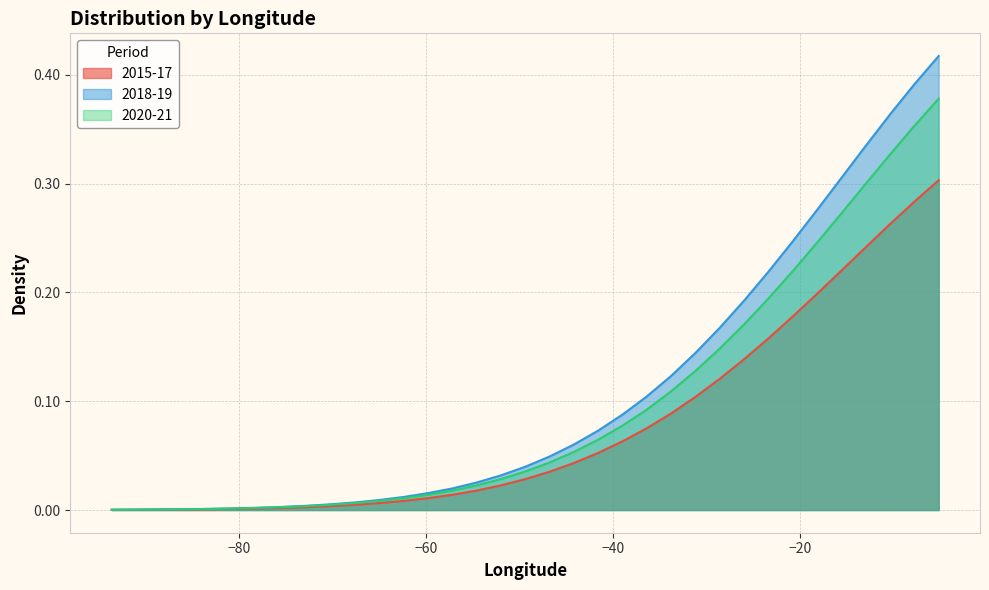

Which series has the largest range (max minus min)?

2018-19